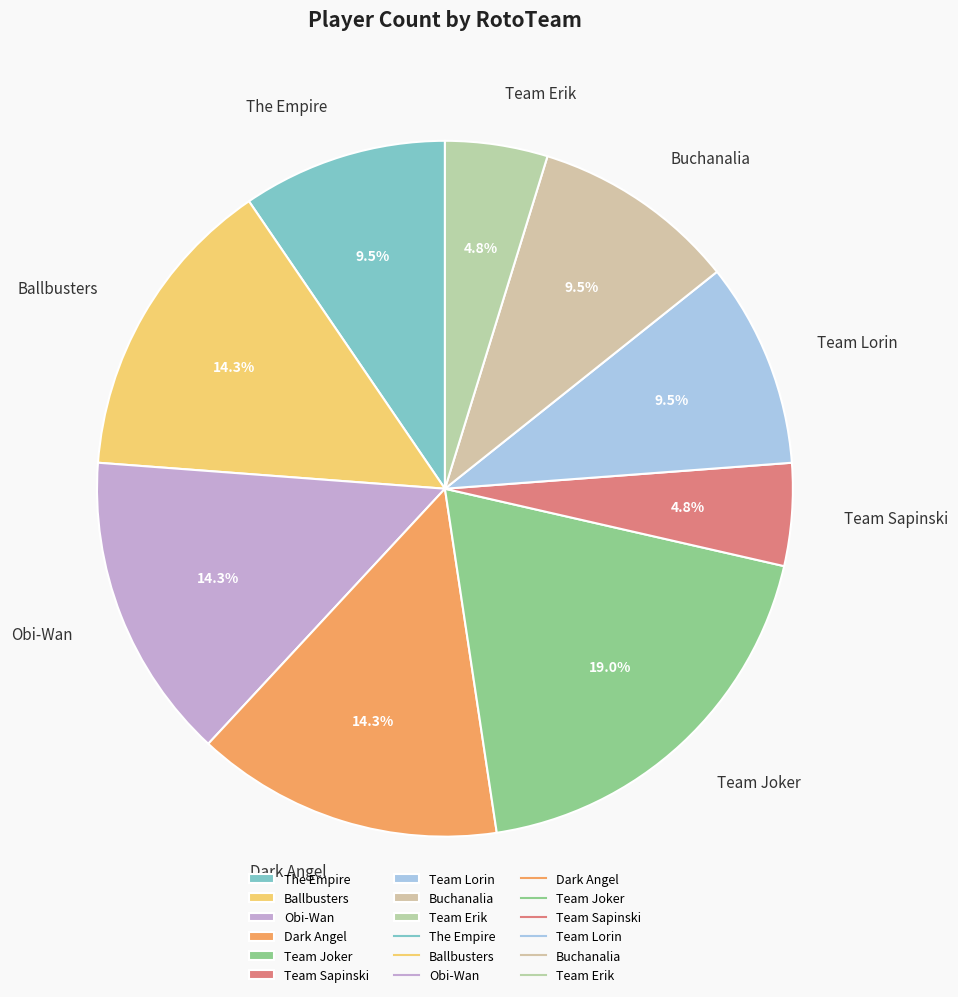

What portion of the pie excludes Team Erik?

95.2%